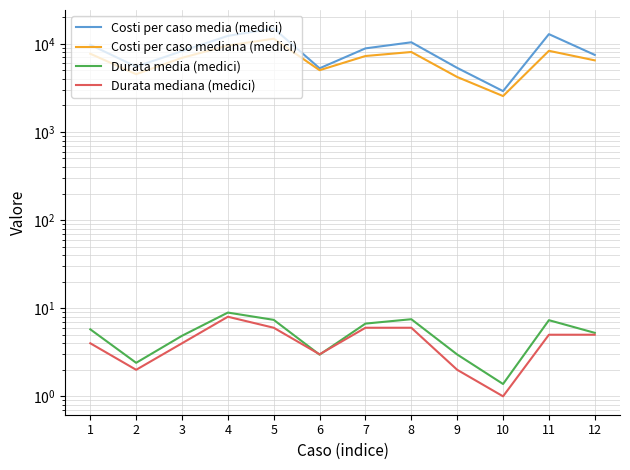

What is the sum of the Durata media (medici) values at 12 and 8?

12.8